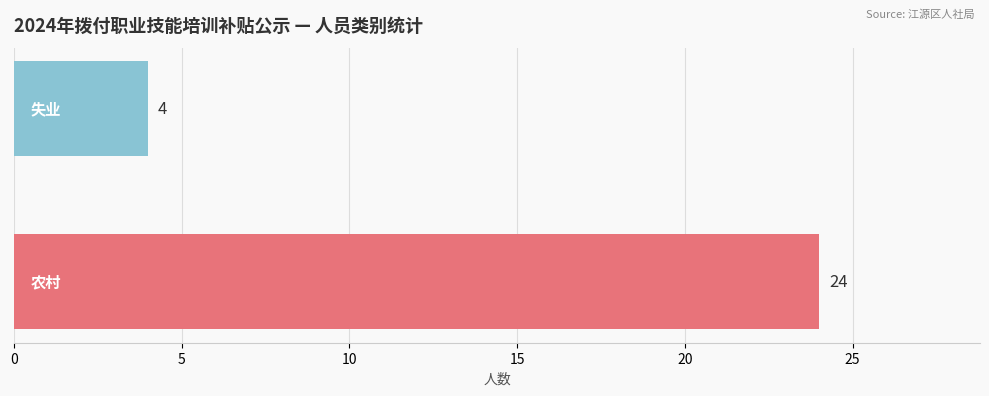

What is the average value?

14